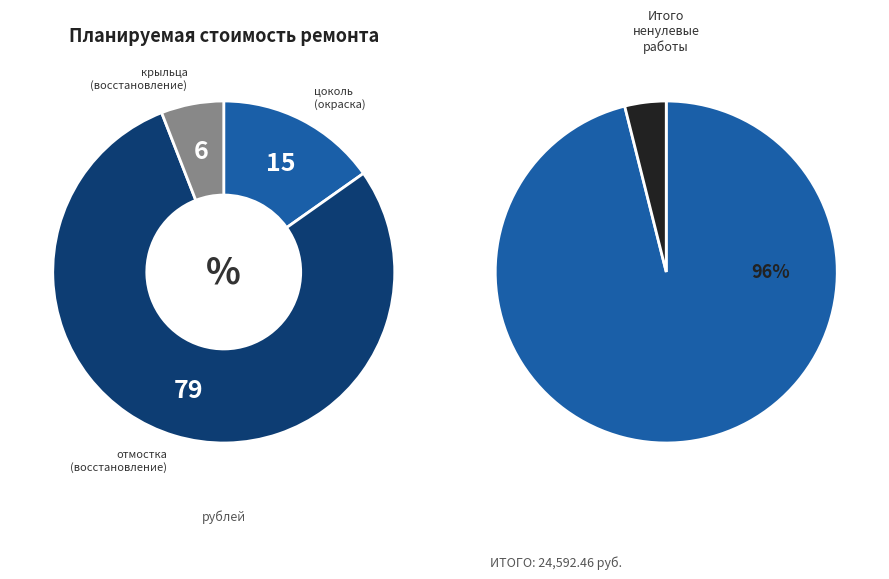

What portion of the pie excludes отмостка?

21.1%